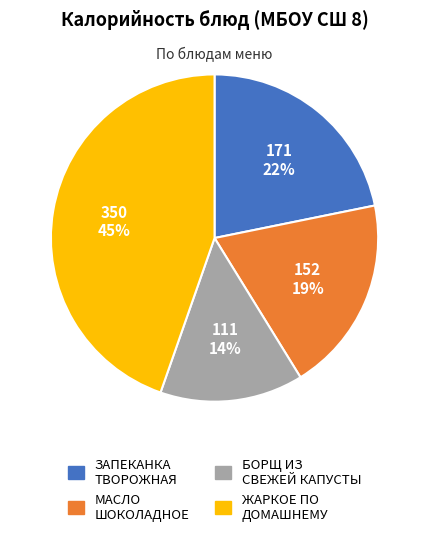

Which category has the biggest portion of the pie?

ЖАРКОЕ ПО ДОМАШНЕМУ